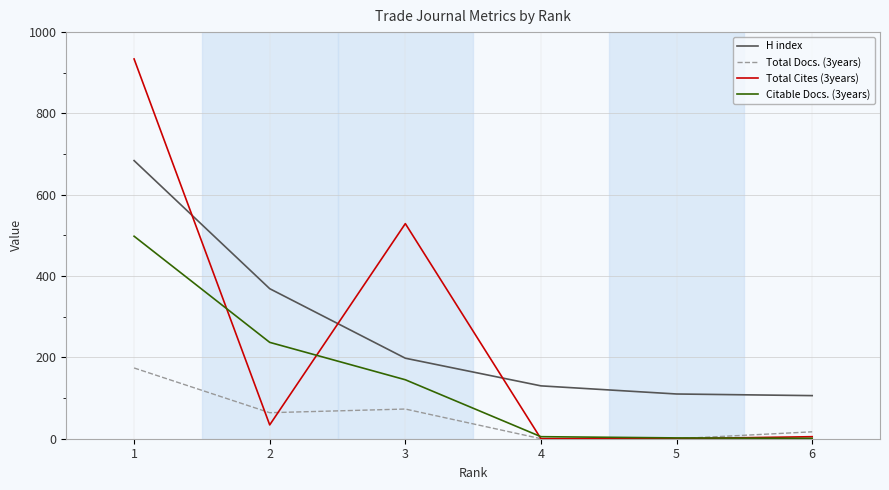

What is the maximum value for H index?

684